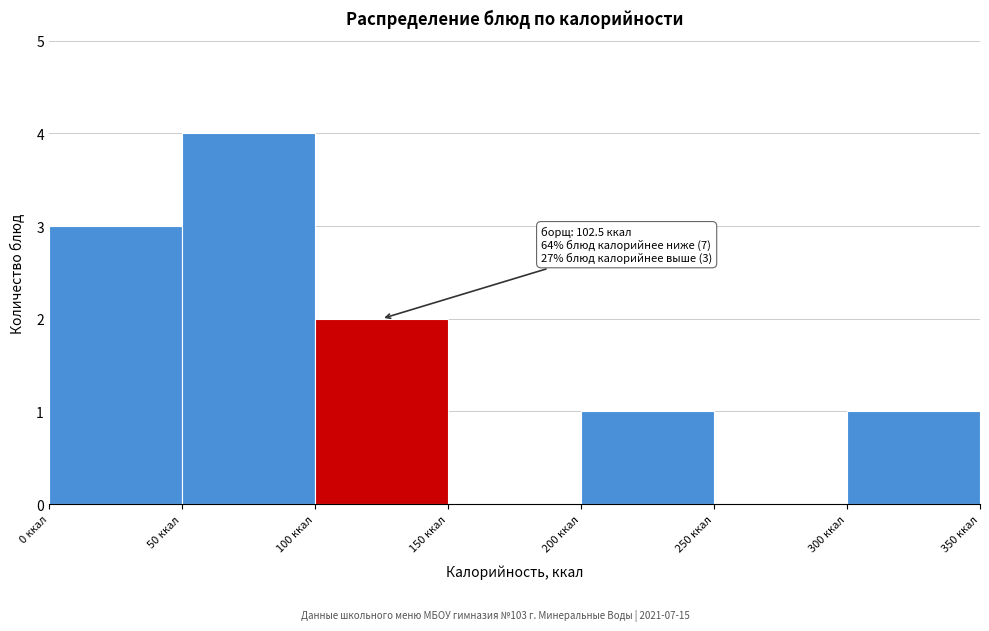

Which range on the x-axis has the tallest bar?

50 to 100